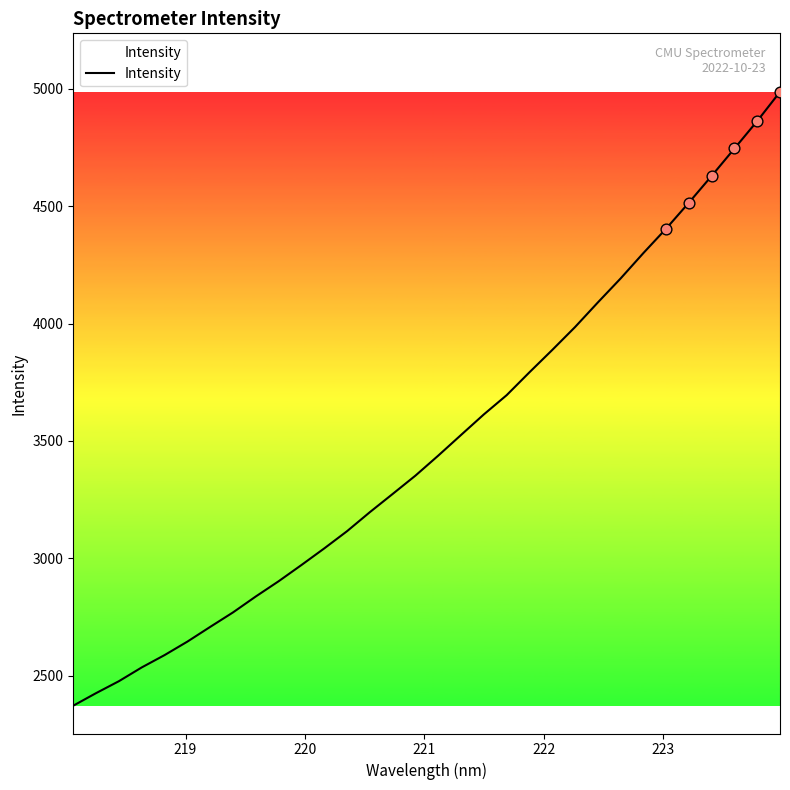

What is the maximum value shown in the chart?

4987.4